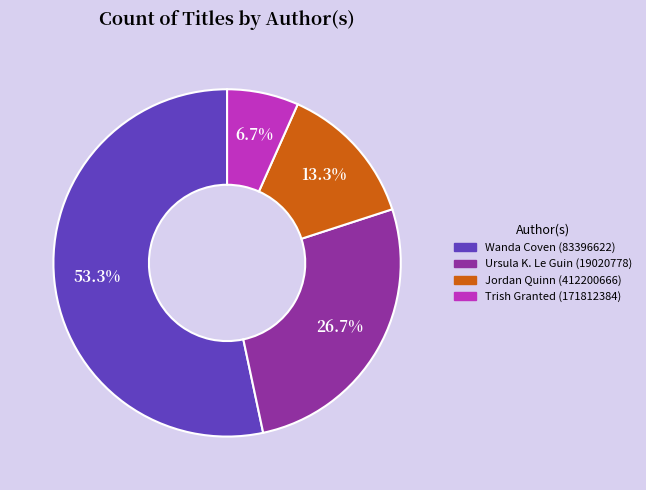

The Ursula K. Le Guin (19020778) slice represents 38% of the pie. True or false?

False